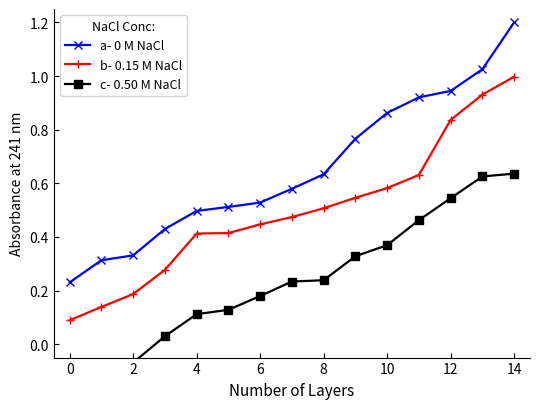

True or false: b- 0.15 M NaCl has more than 1 points higher than both neighbors.

False